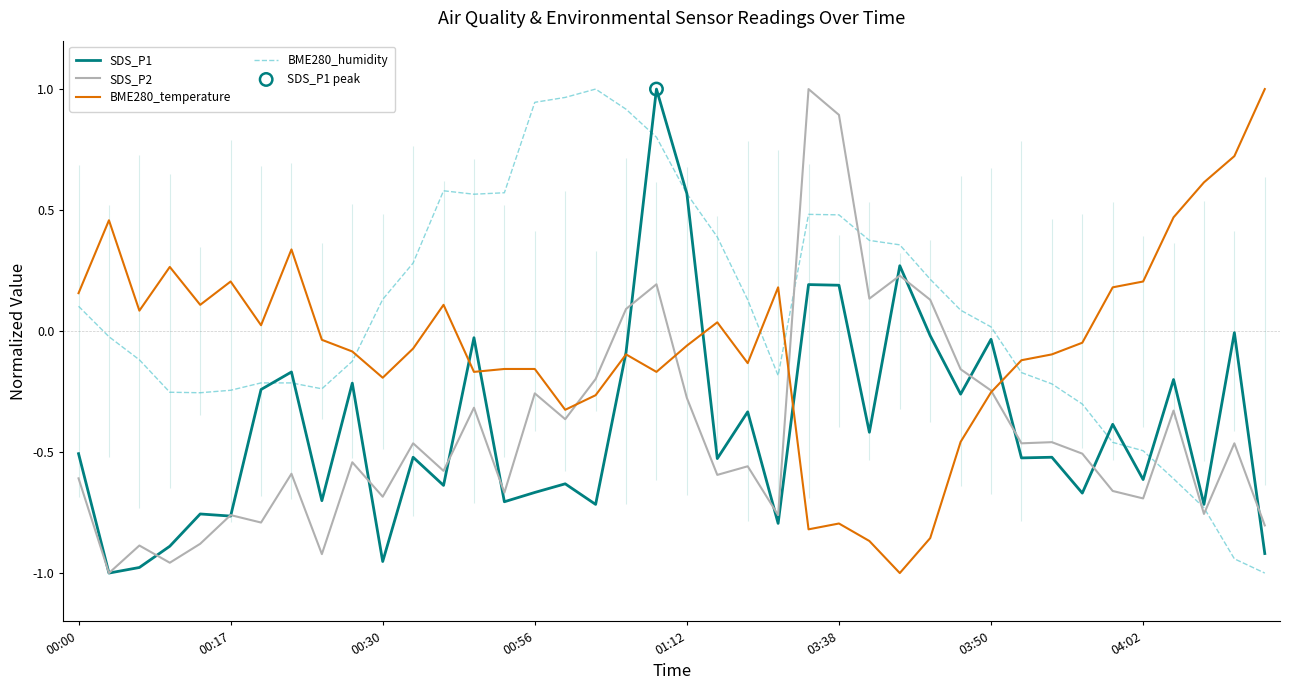

What are all the series names shown in the legend?

SDS_P1, SDS_P2, BME280_temperature, BME280_humidity